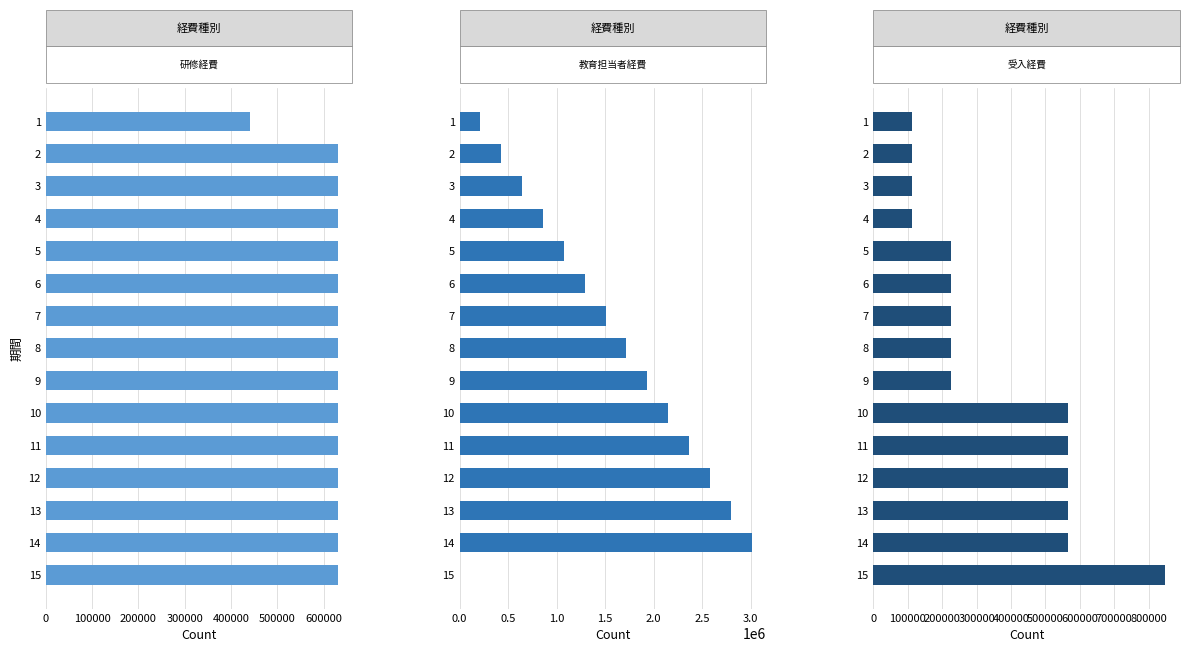

The 研修経費 series shows 405916 at 12. True or false?

False